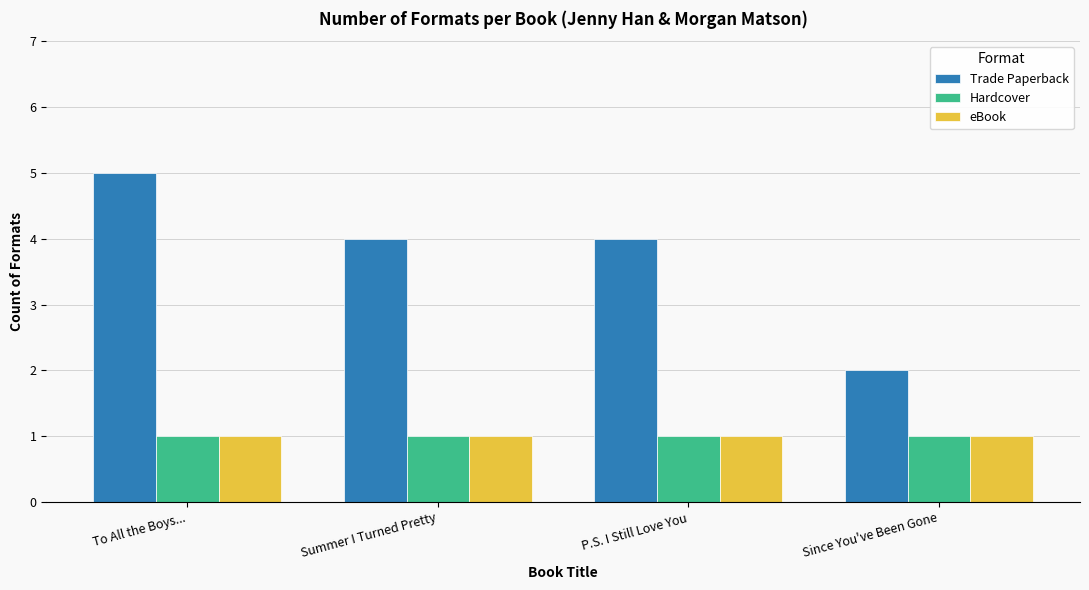

What is the value of the Hardcover bar at the 2nd from the left?

1